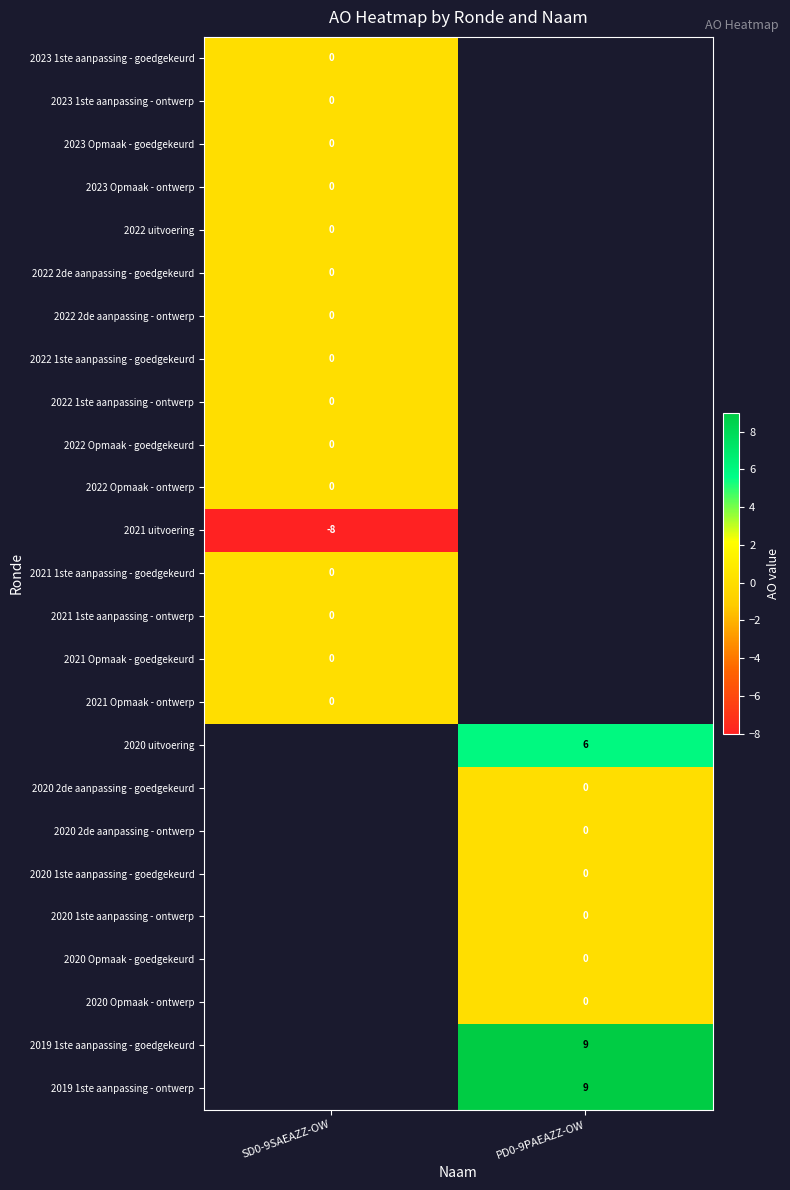

Which label corresponds to the smallest value in the chart?

SD0-9SAEAZZ-OW